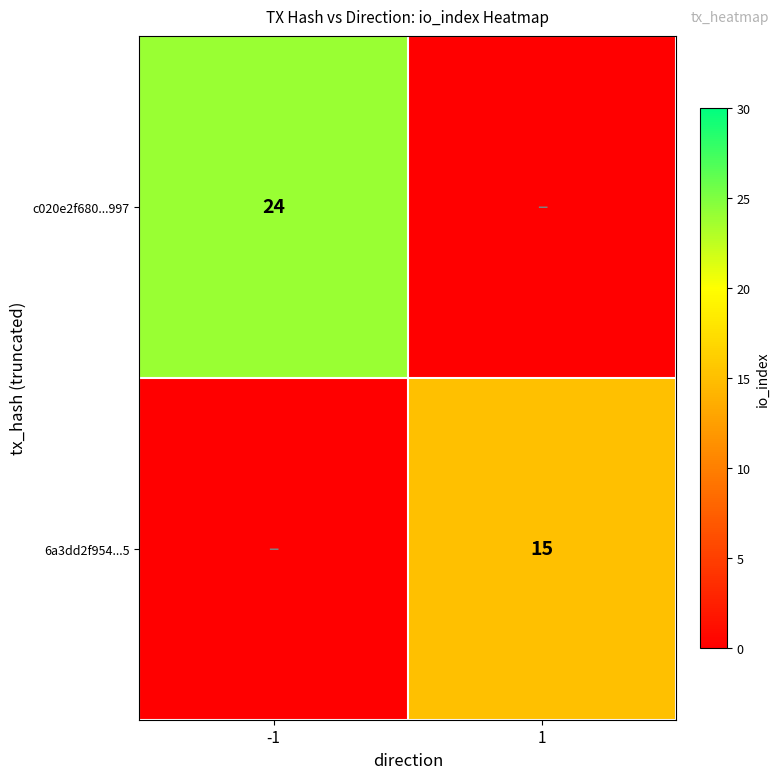

True or false: 6a3dd2f954...5 has a value of 25 at 1.

False